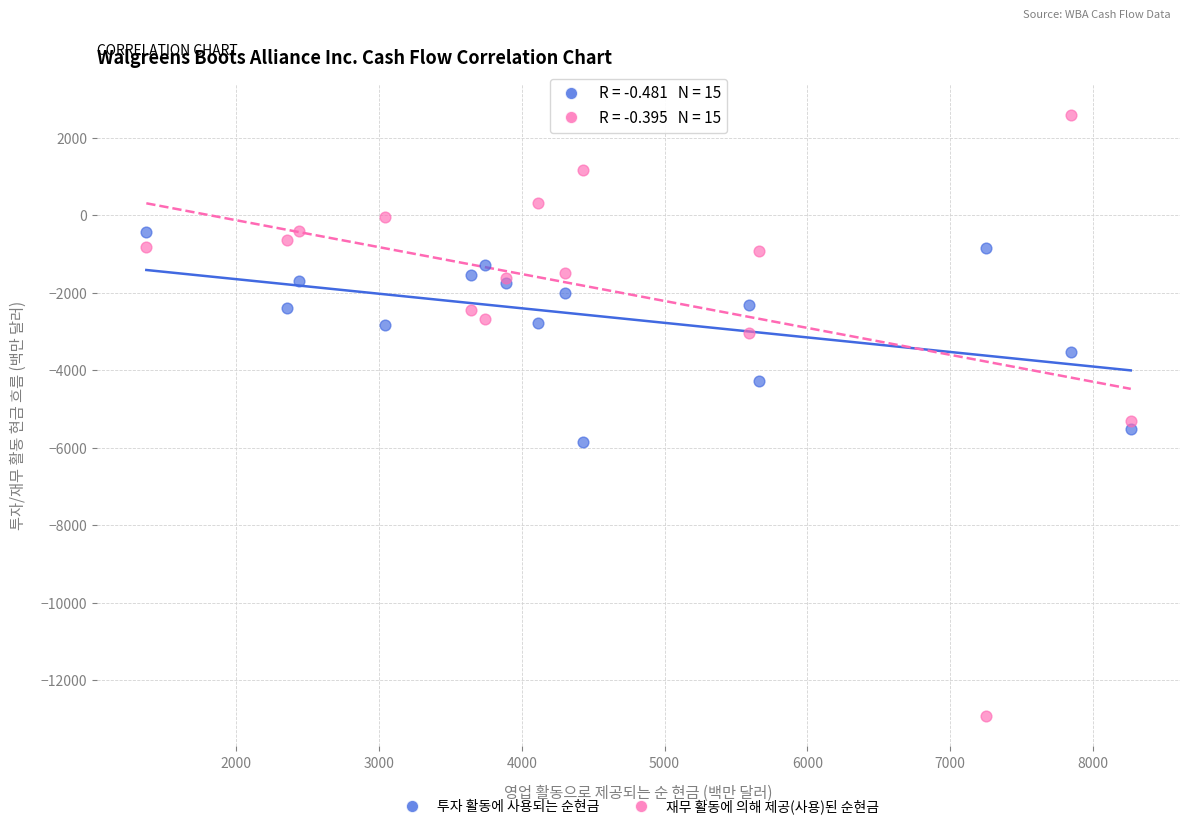

Which series has the largest Y range (max minus min)?

재무 활동에 의해 제공(사용)된 순현금